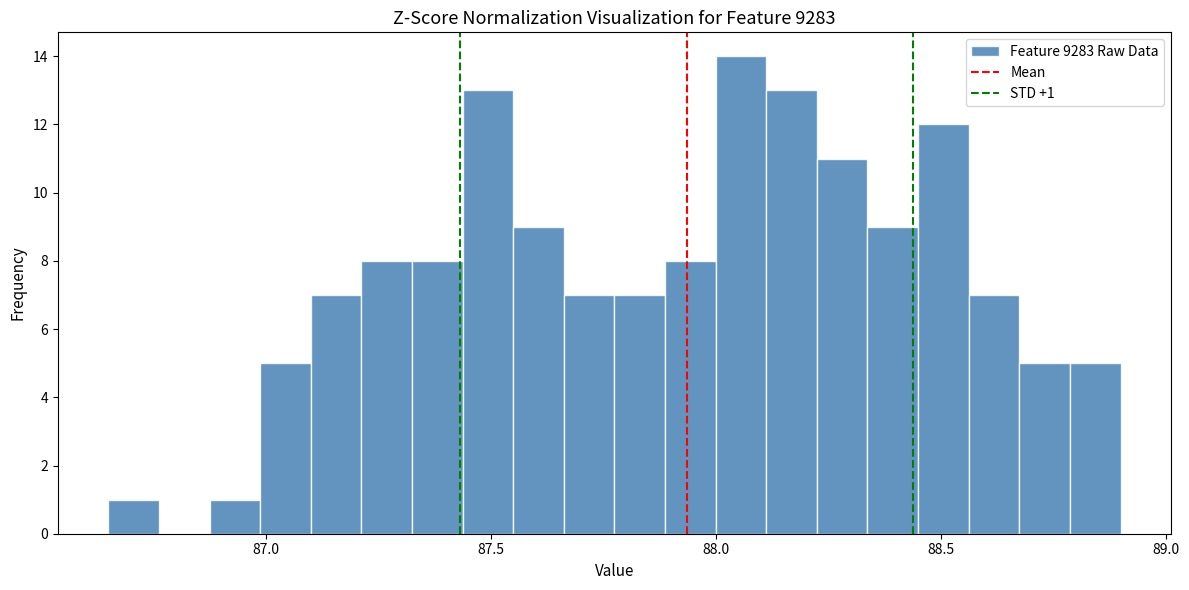

Read against the x-axis, roughly where is the centre of the tallest bar?

88.05